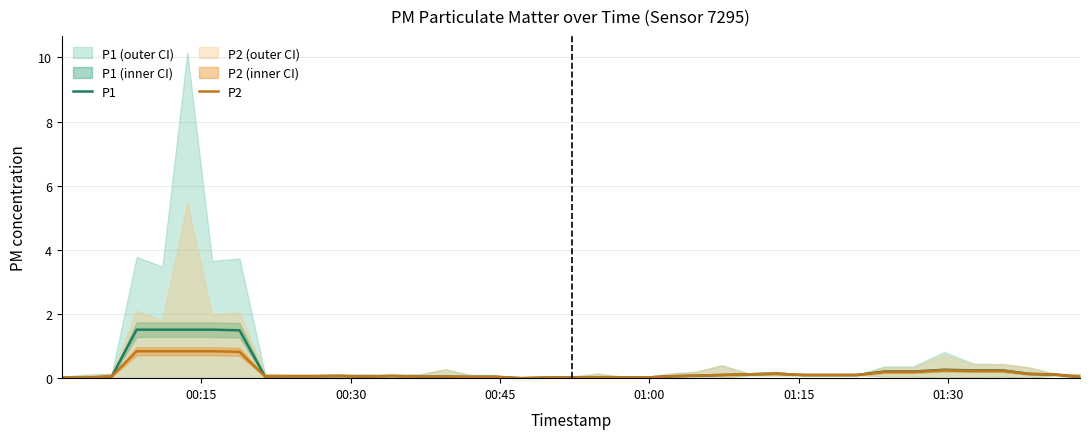

Count the number of categories in the chart.

40